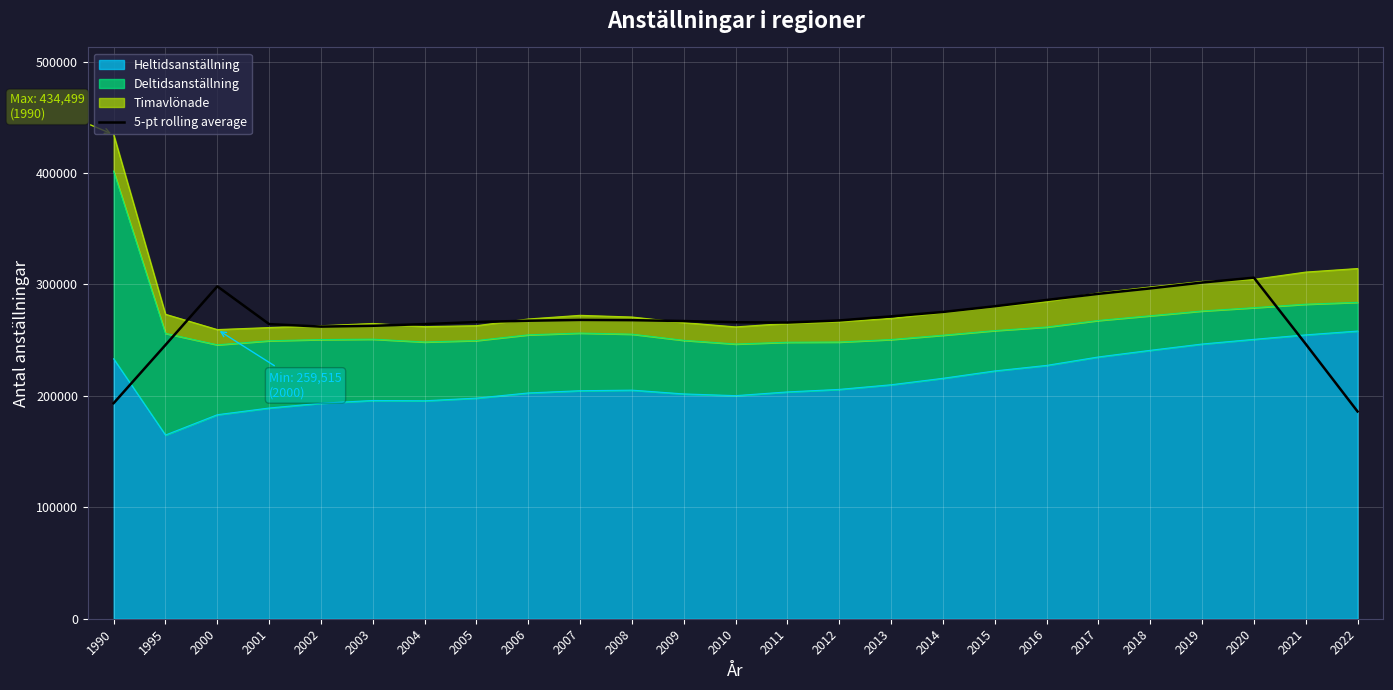

Reading right to left, list all the values displayed in this chart.

186002.2	246549.6	306099.6	301721.2	296458.4	291594.6	286076.2	280436.0	275311.0	271363.6	267696.0	265818.0	266068.4	267170.6	267959.4	268176.6	267454.6	266295.2	264423.6	262885.2	262187.4	264408.4	298307.4	245718.6	193452.8